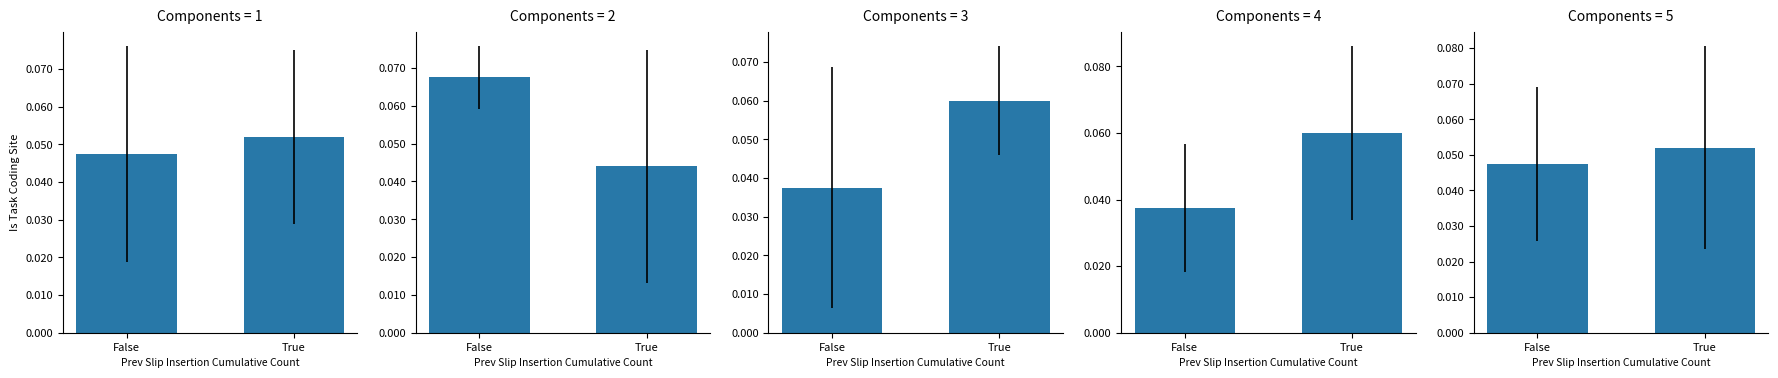

Reading left to right, list all the values displayed in this chart.

col_9: False=0.0	True=0.1
col_2: False=0.1	True=0.0
col_3: False=0.0	True=0.1
col_4: False=0.0	True=0.1
col_5: False=0.0	True=0.1